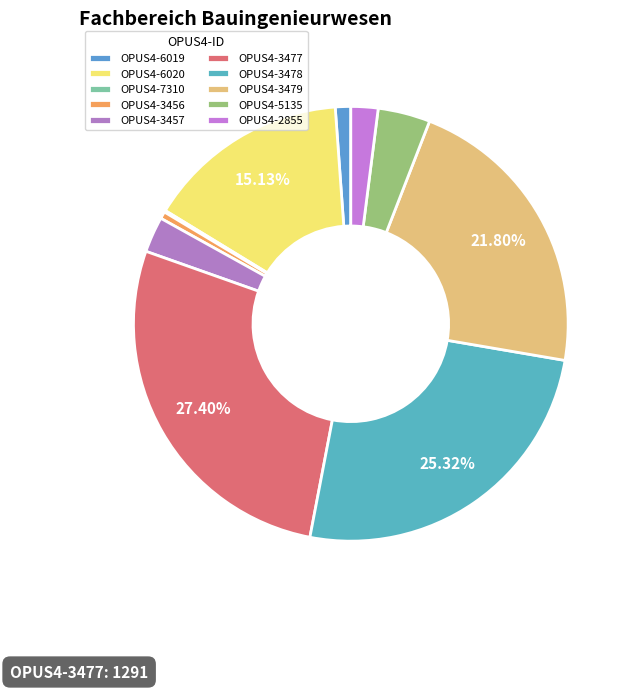

Is there a majority slice in this chart?

No